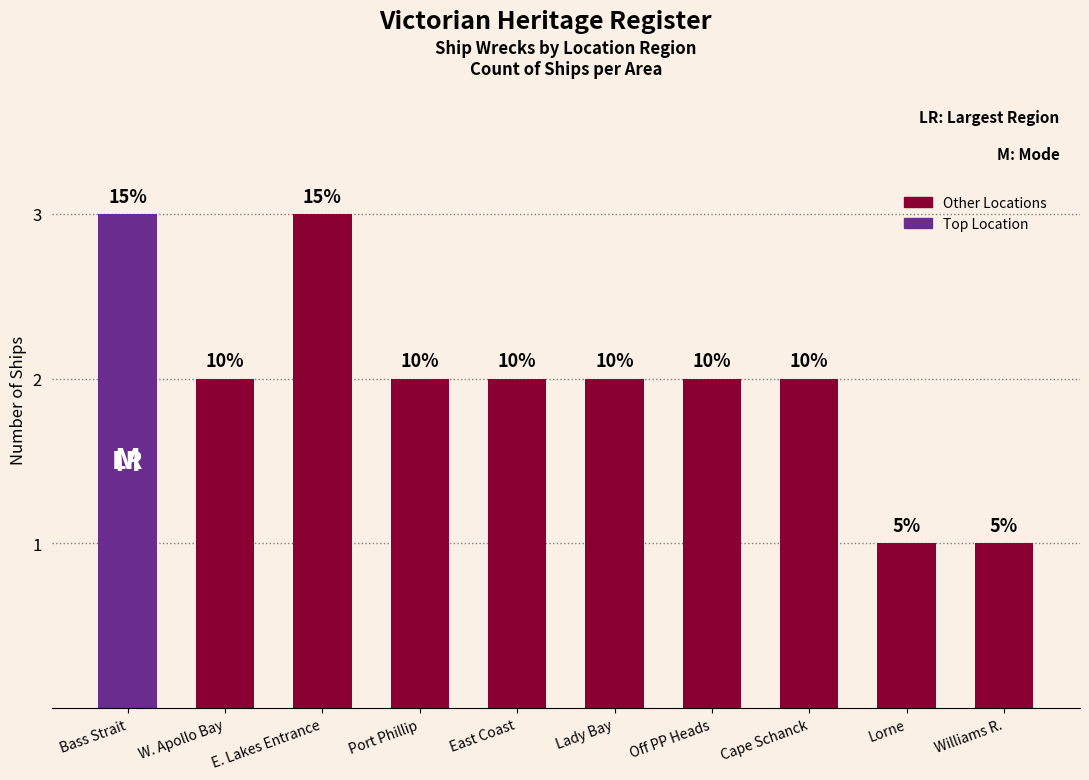

How many bars are there in total?

10